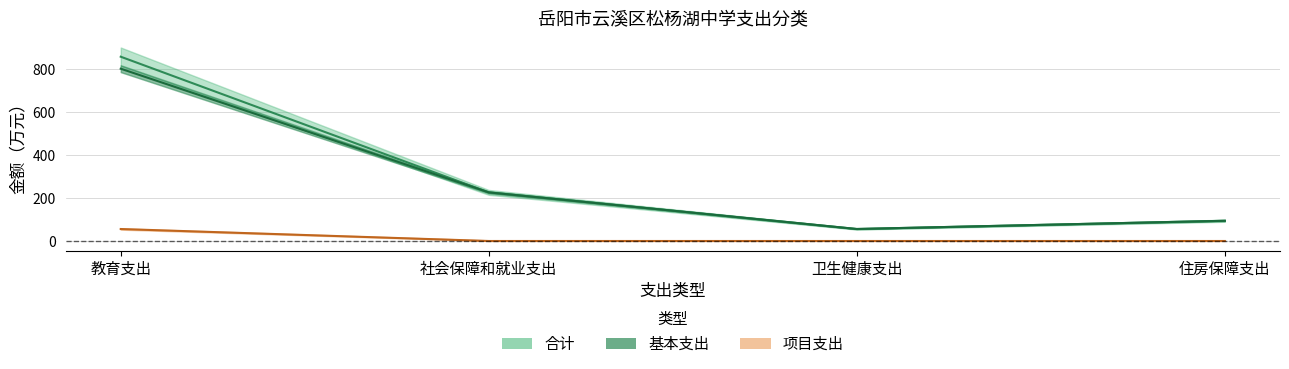

Which series has the largest total across all categories?

合计